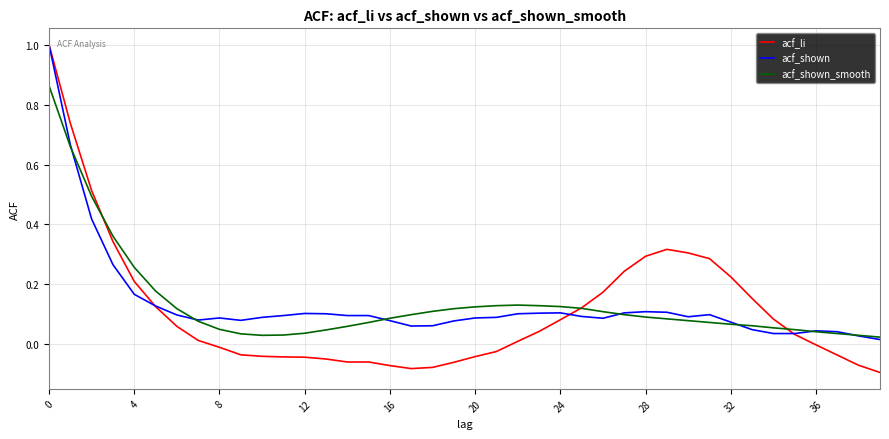

Which series has the largest range (max minus min)?

acf_li